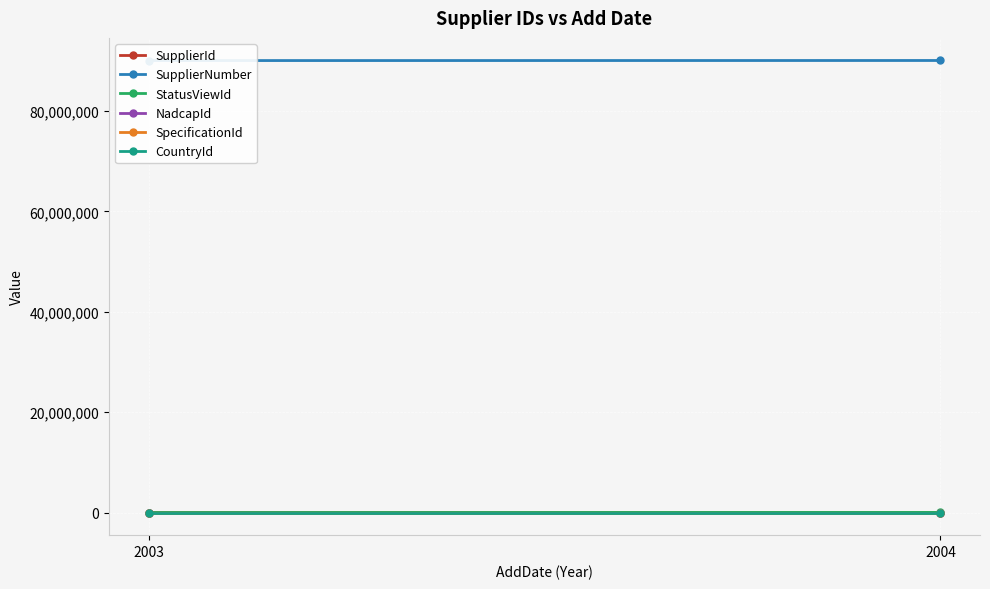

What is the maximum value for SupplierNumber?

90067803